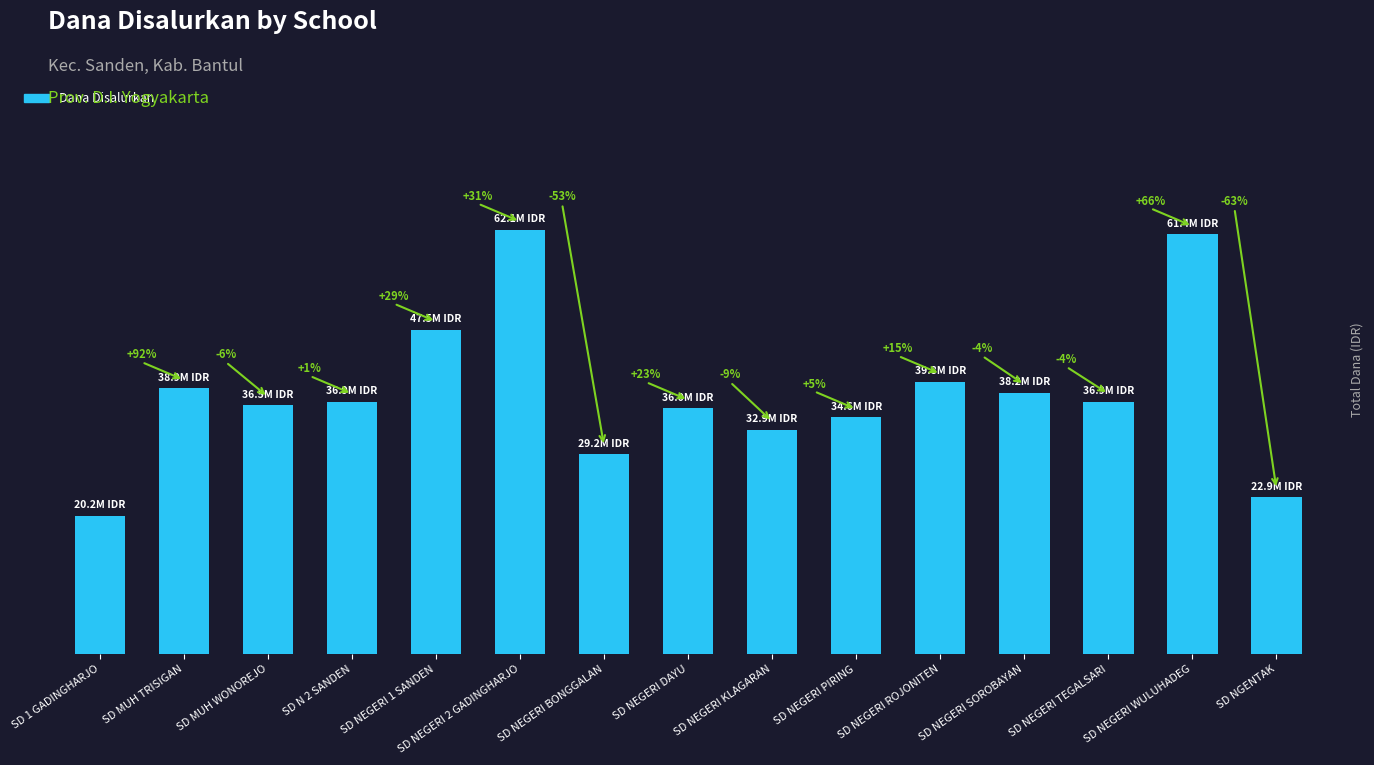

Where does the data first go above 36900000?

SD MUH TRISIGAN